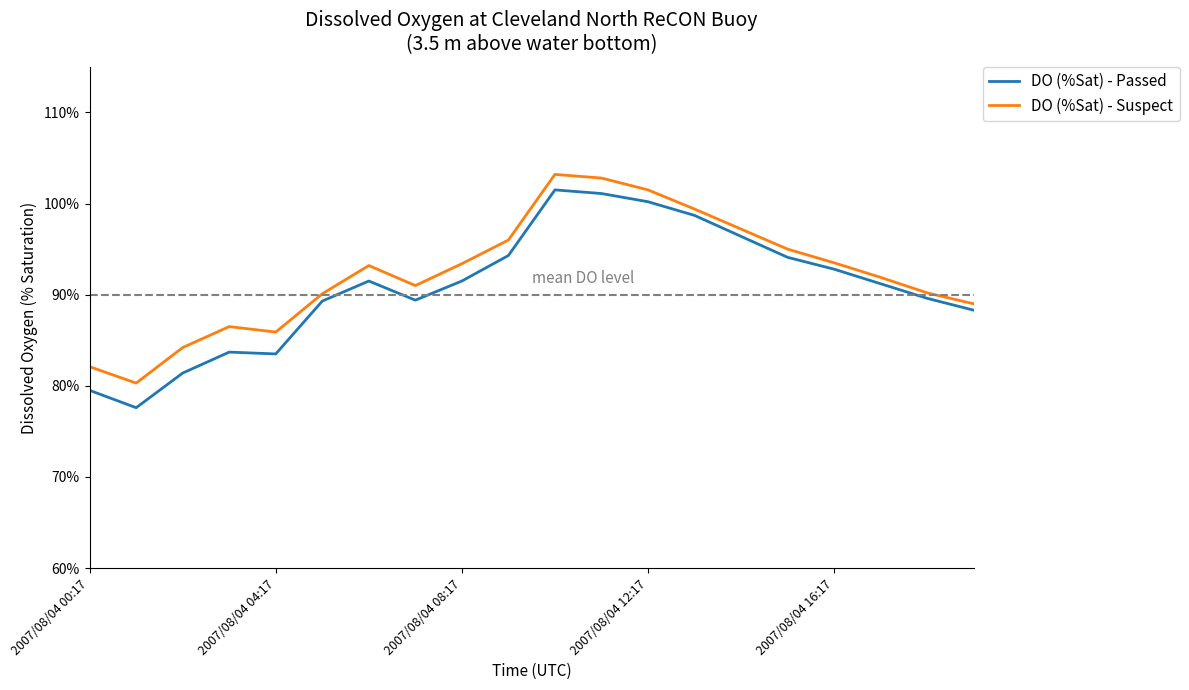

Which series has the largest range (max minus min)?

DO (%Sat) - Passed